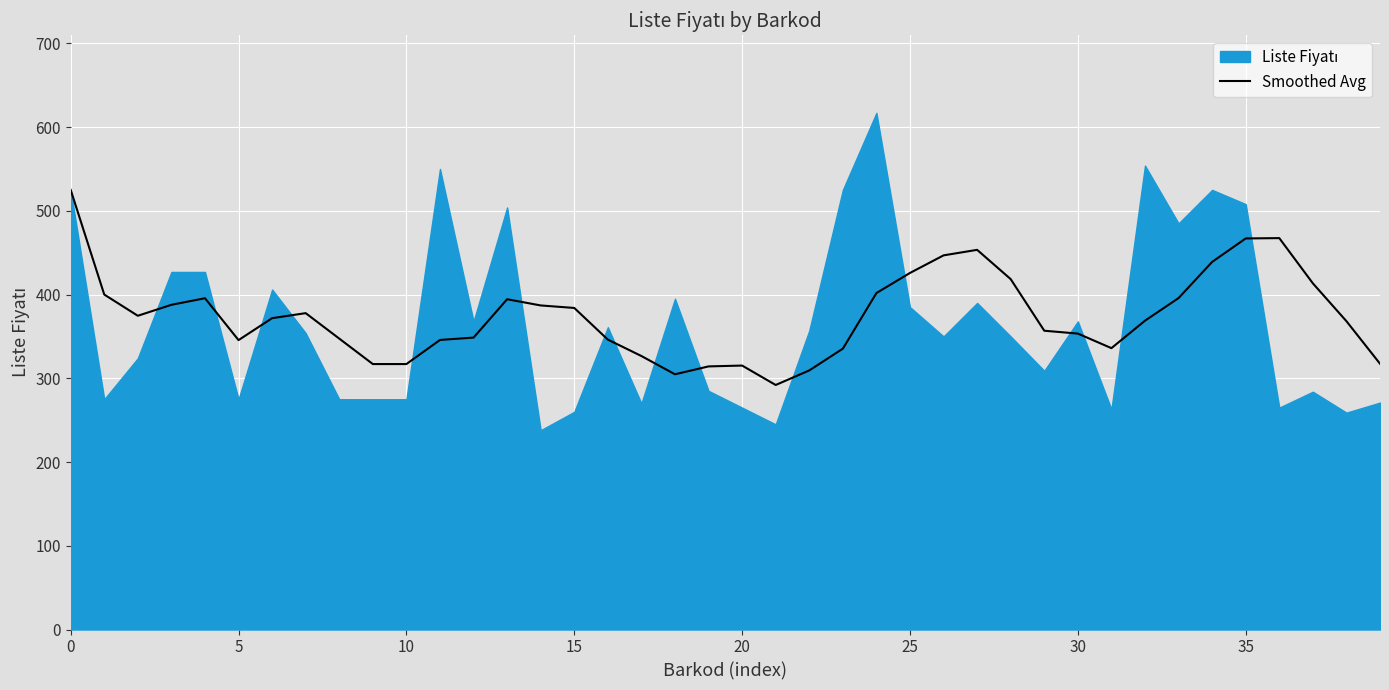

Reading left to right, transcribe all the data shown in this chart.

525.0	400.0	374.7	387.8	395.6	345.6	371.8	377.8	347.4	317.0	317.0	345.8	348.6	394.4	387.0	384.0	346.2	326.6	304.8	314.2	315.2	292.0	309.4	335.4	401.8	425.8	446.8	453.4	418.4	356.8	353.4	336.0	368.8	395.8	439.0	467.0	467.4	413.4	368.2	317.4